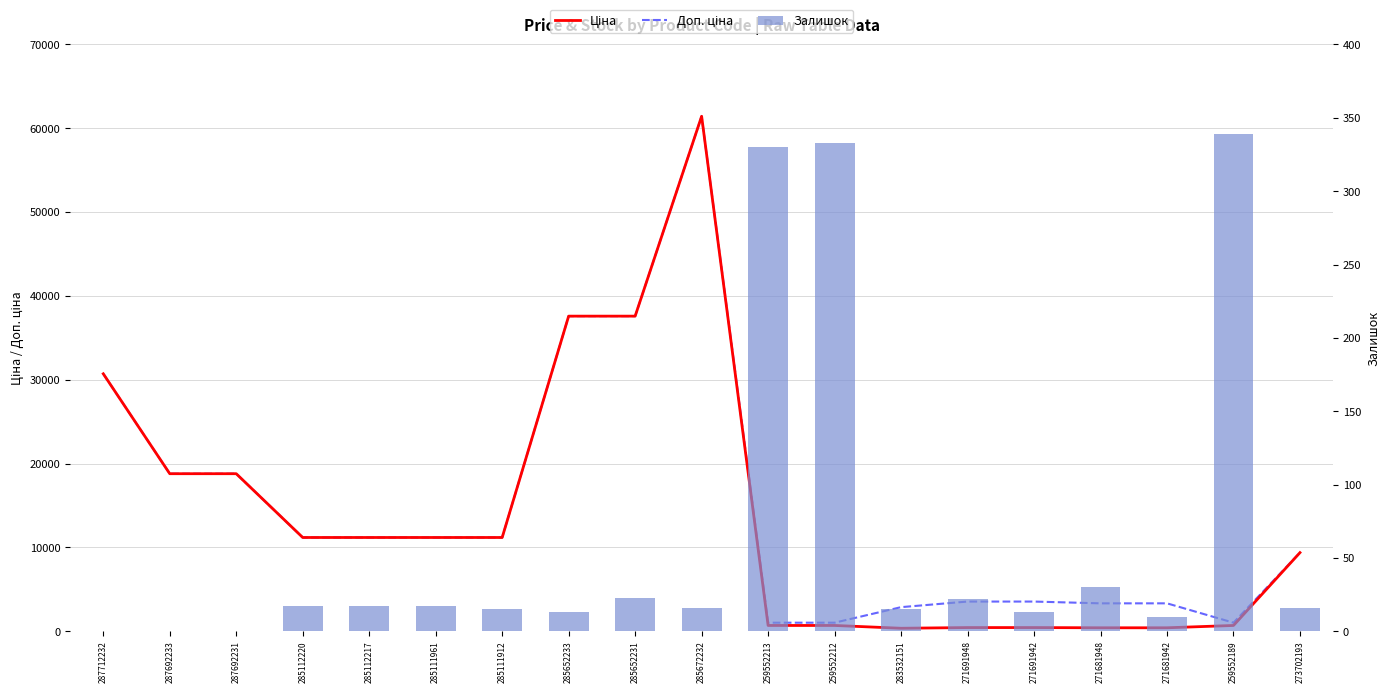

Rank the series by their maximum value, from highest to lowest.

Ціна, Доп. ціна, Залишок